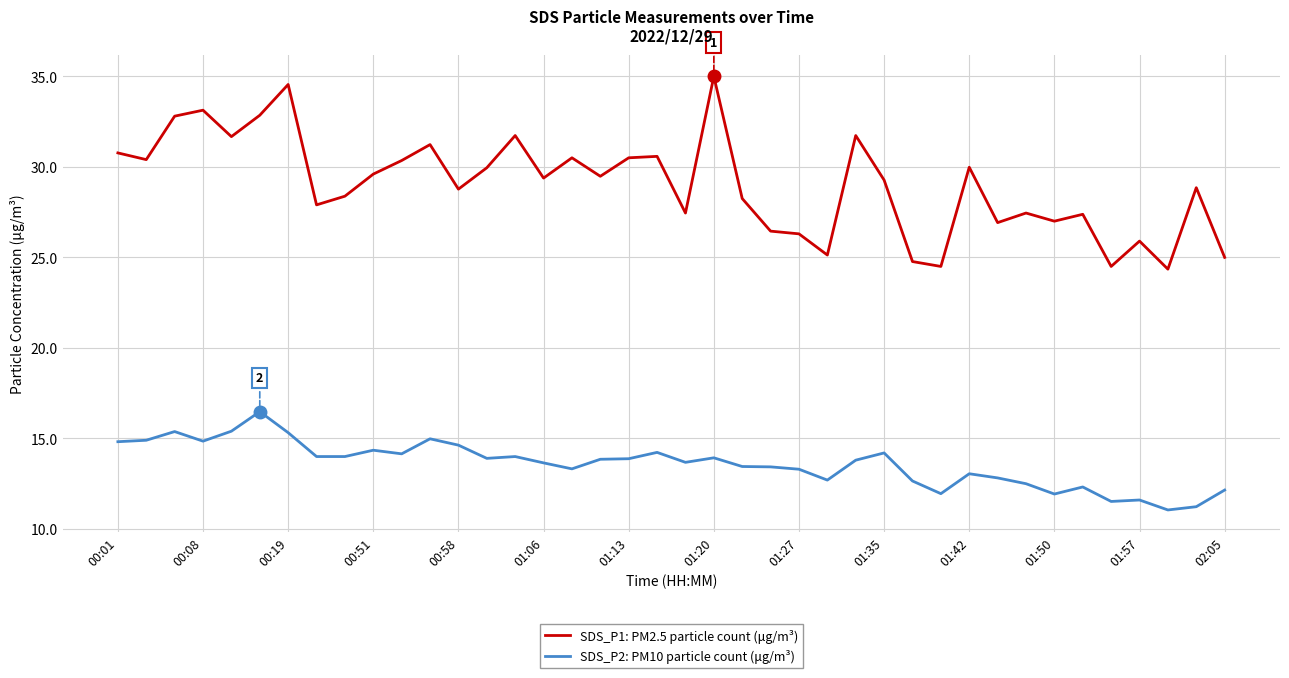

True or false: SDS_P2: PM10 particle count (μg/m³) and SDS_P1: PM2.5 particle count (μg/m³) cross at least once.

False